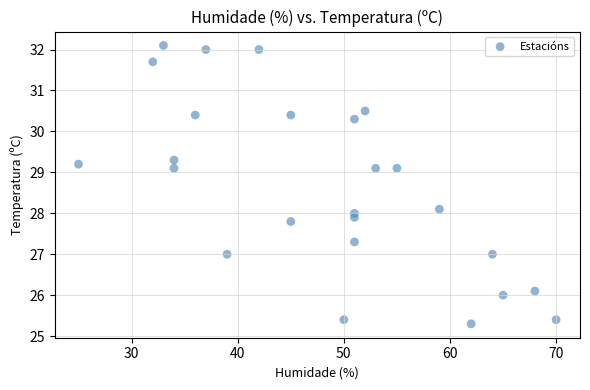

What is the range of Y values (max minus min)?

6.8